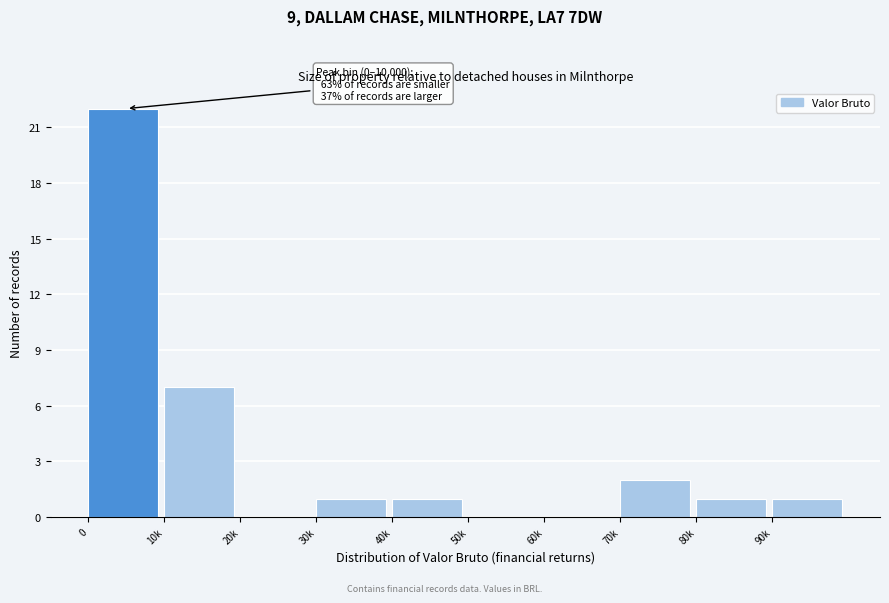

Reading left to right, extract all data points from this chart.

0=22	10k=7	20k=0	30k=1	40k=1	50k=0	60k=0	70k=2	80k=1	90k=1